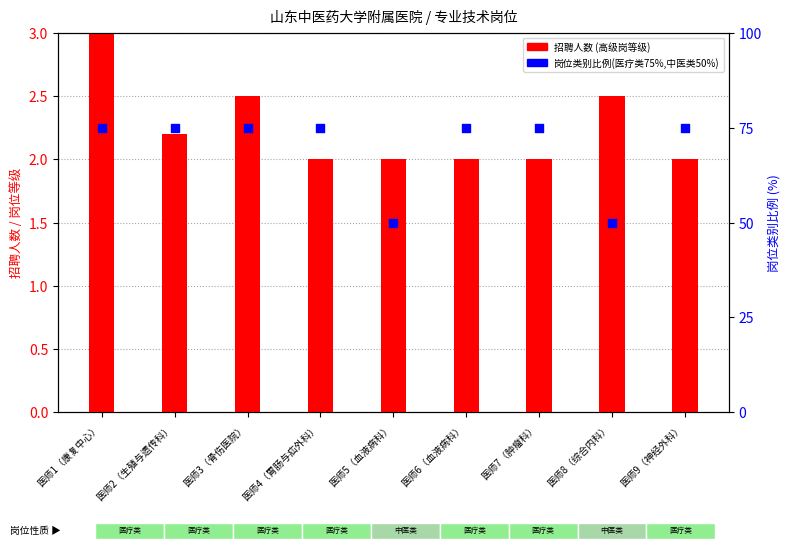

Which series has the widest spread of Y values?

岗位类别比例